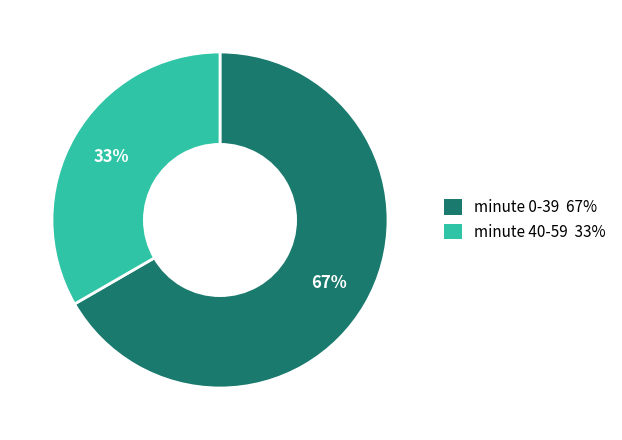

True or false: minute 0-39 67% accounts for 67% of the total.

True